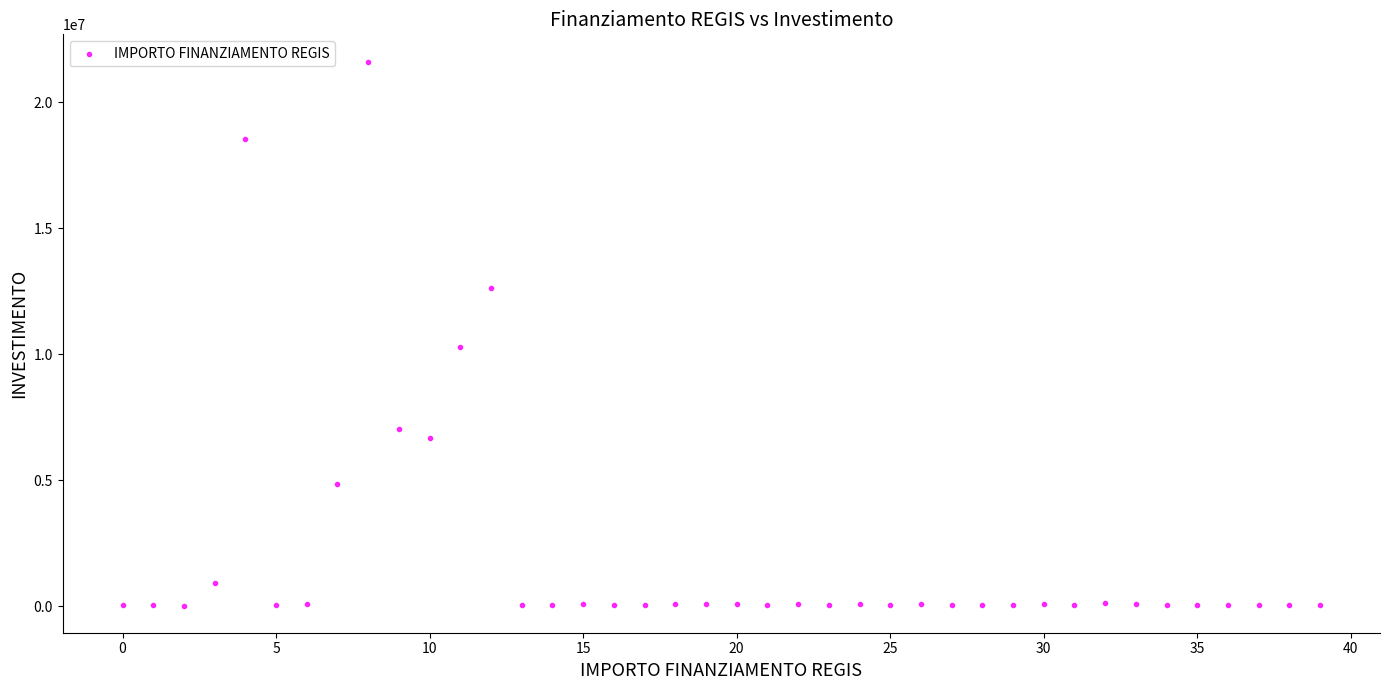

What Y value in the scatter plot is closest to 10820342?

10267188.0